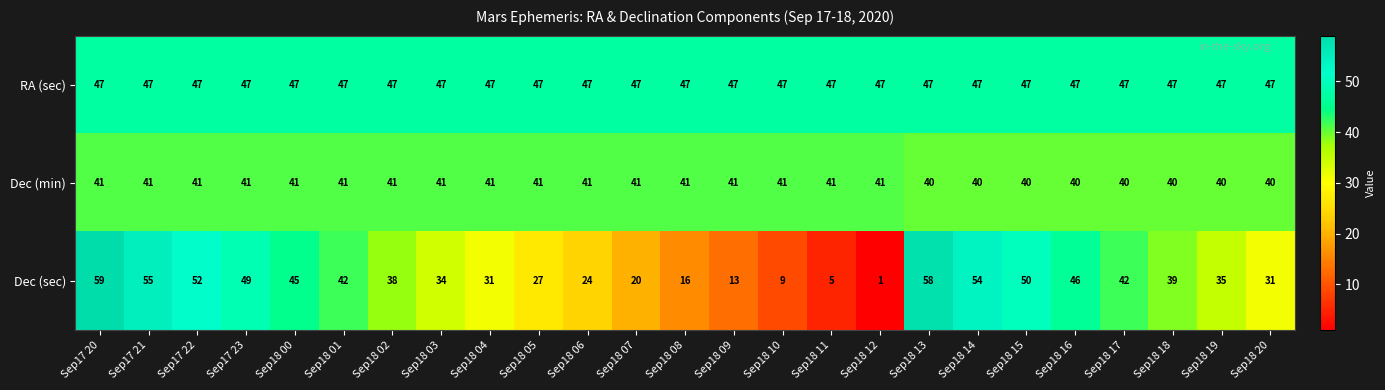

At which category is the sum across all series the highest?

Sep17 20